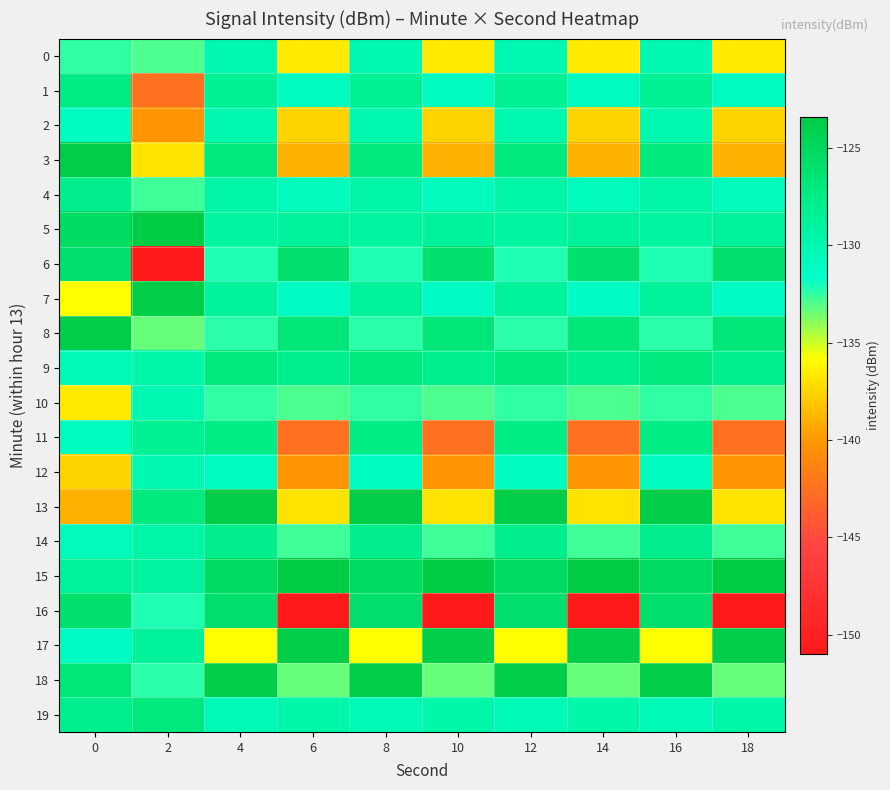

Reading right to left, list all the values displayed in this chart.

0: 18=-136.6	16=-130.1	14=-136.6	12=-130.1	10=-136.6	8=-130.1	6=-136.6	4=-130.1	2=-132.9	0=-132.5
1: 18=-130.9	16=-128.2	14=-130.9	12=-128.2	10=-130.9	8=-128.2	6=-130.9	4=-128.2	2=-142.5	0=-127.5
2: 18=-137.6	16=-130.0	14=-137.6	12=-130.0	10=-137.6	8=-130.0	6=-137.6	4=-130.0	2=-140.1	0=-131.0
3: 18=-139.0	16=-127.1	14=-139.0	12=-127.1	10=-139.0	8=-127.1	6=-139.0	4=-127.1	2=-137.0	0=-123.7
4: 18=-130.8	16=-129.5	14=-130.8	12=-129.5	10=-130.8	8=-129.5	6=-130.8	4=-129.5	2=-132.7	0=-127.9
5: 18=-128.8	16=-129.0	14=-128.8	12=-129.0	10=-128.8	8=-129.0	6=-128.8	4=-129.0	2=-123.4	0=-125.3
6: 18=-125.9	16=-132.1	14=-125.9	12=-132.1	10=-125.9	8=-132.1	6=-125.9	4=-132.1	2=-151.0	0=-125.9
7: 18=-131.1	16=-128.7	14=-131.1	12=-128.7	10=-131.1	8=-128.7	6=-131.1	4=-128.7	2=-123.8	0=-135.8
8: 18=-126.6	16=-132.4	14=-126.6	12=-132.4	10=-126.6	8=-132.4	6=-126.6	4=-132.4	2=-133.4	0=-123.8
9: 18=-128.0	16=-127.0	14=-128.0	12=-127.0	10=-128.0	8=-127.0	6=-128.0	4=-127.0	2=-129.6	0=-130.4
10: 18=-132.9	16=-132.5	14=-132.9	12=-132.5	10=-132.9	8=-132.5	6=-132.9	4=-132.5	2=-130.1	0=-136.6
11: 18=-142.5	16=-127.5	14=-142.5	12=-127.5	10=-142.5	8=-127.5	6=-142.5	4=-127.5	2=-128.2	0=-130.9
12: 18=-140.1	16=-131.0	14=-140.1	12=-131.0	10=-140.1	8=-131.0	6=-140.1	4=-131.0	2=-130.0	0=-137.6
13: 18=-137.0	16=-123.7	14=-137.0	12=-123.7	10=-137.0	8=-123.7	6=-137.0	4=-123.7	2=-127.1	0=-139.0
14: 18=-132.7	16=-127.9	14=-132.7	12=-127.9	10=-132.7	8=-127.9	6=-132.7	4=-127.9	2=-129.5	0=-130.8
15: 18=-123.4	16=-125.3	14=-123.4	12=-125.3	10=-123.4	8=-125.3	6=-123.4	4=-125.3	2=-129.0	0=-128.8
16: 18=-151.0	16=-125.9	14=-151.0	12=-125.9	10=-151.0	8=-125.9	6=-151.0	4=-125.9	2=-132.1	0=-125.9
17: 18=-123.8	16=-135.8	14=-123.8	12=-135.8	10=-123.8	8=-135.8	6=-123.8	4=-135.8	2=-128.7	0=-131.1
18: 18=-133.4	16=-123.8	14=-133.4	12=-123.8	10=-133.4	8=-123.8	6=-133.4	4=-123.8	2=-132.4	0=-126.6
19: 18=-129.6	16=-130.4	14=-129.6	12=-130.4	10=-129.6	8=-130.4	6=-129.6	4=-130.4	2=-127.0	0=-128.0